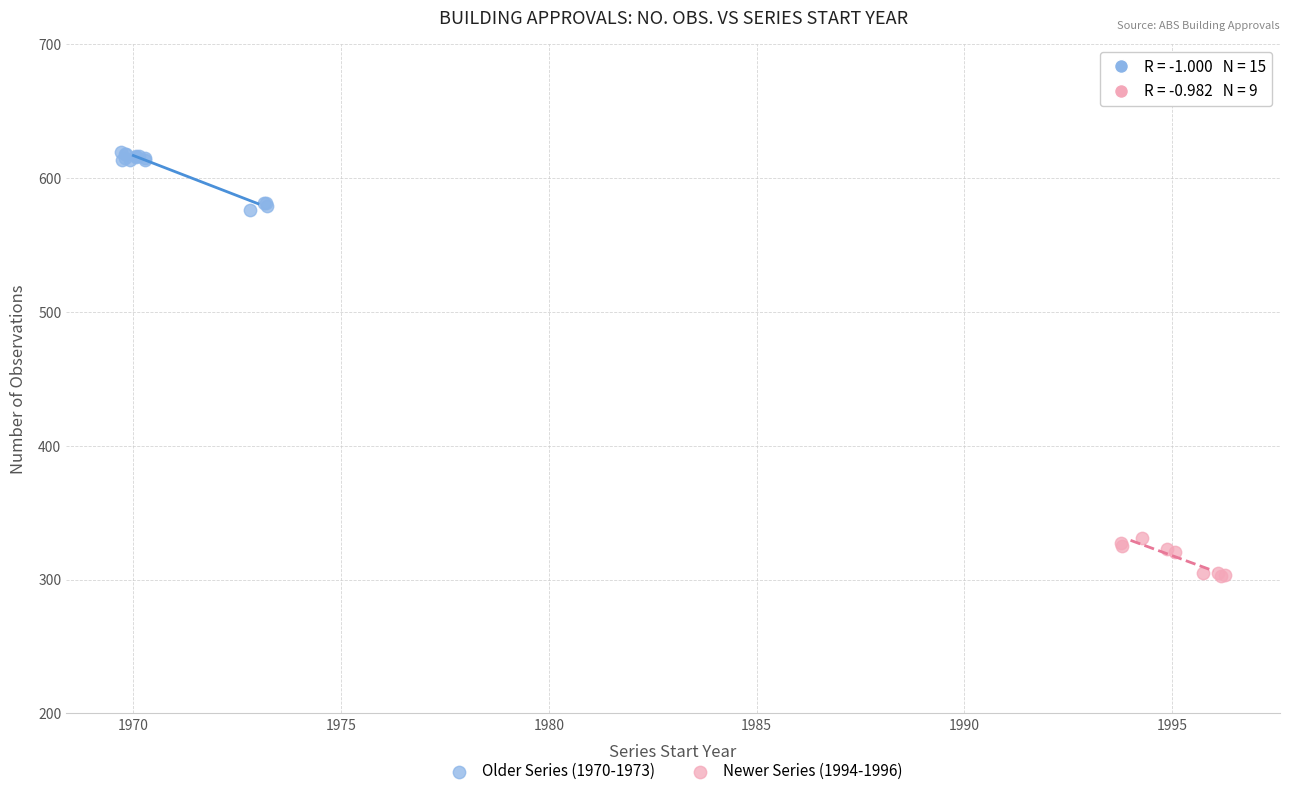

Which series reaches the maximum Y coordinate?

Older Series (1970-1973)